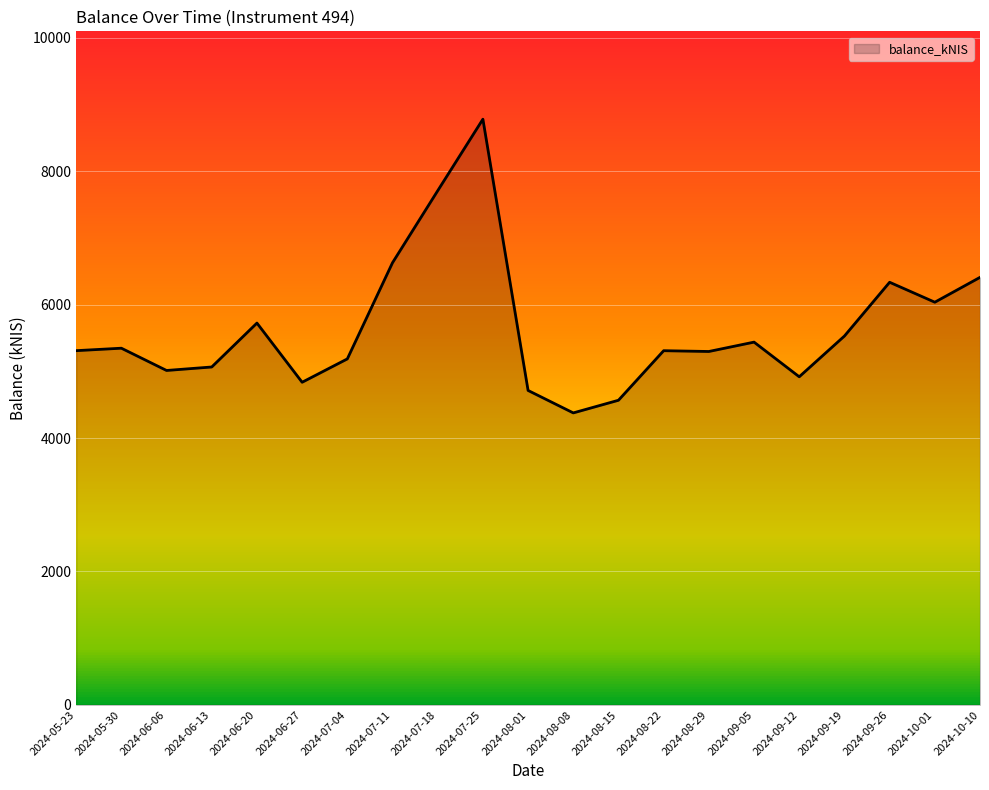

Read the value at 2024-07-18.

7707.7